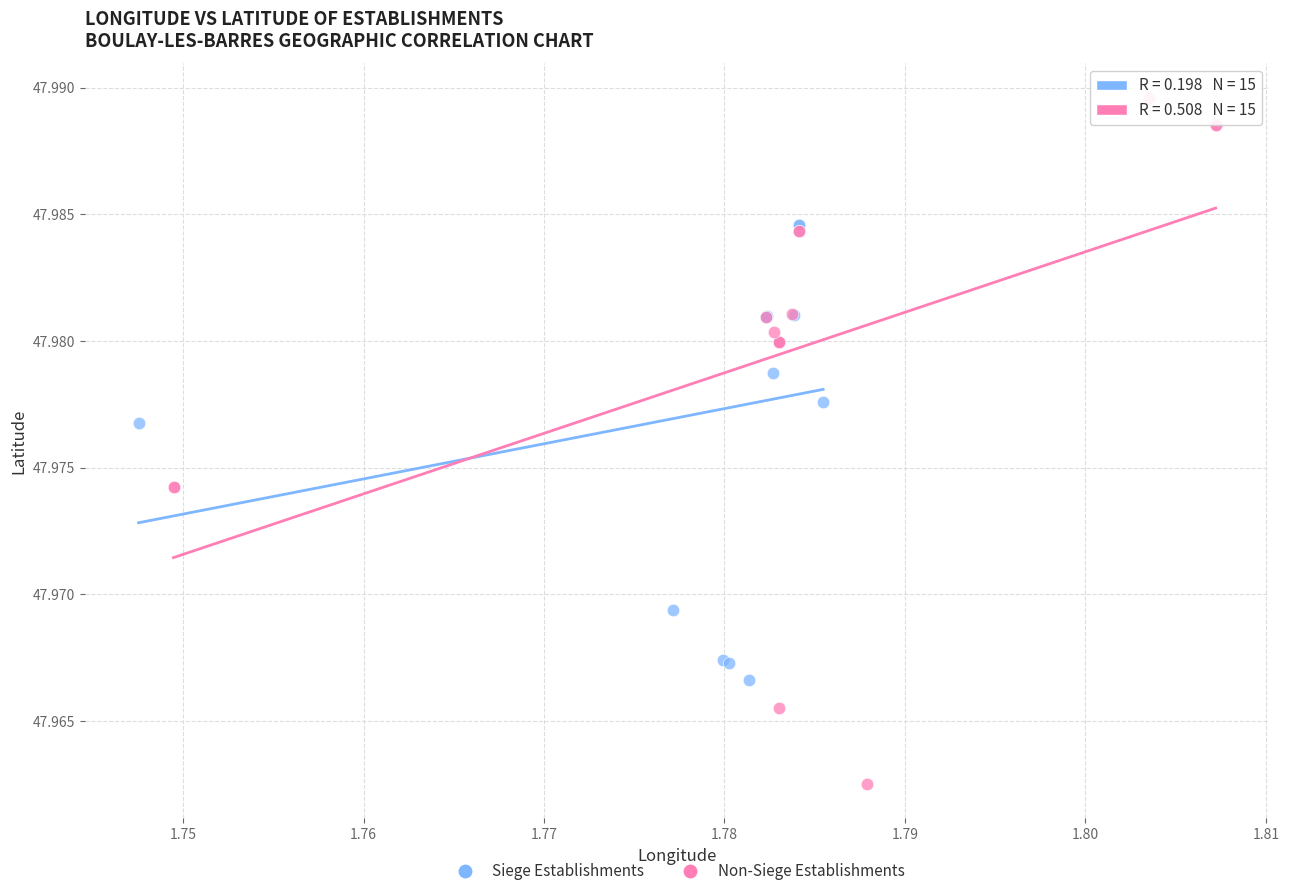

Which series has the largest Y range (max minus min)?

Non-Siege Establishments